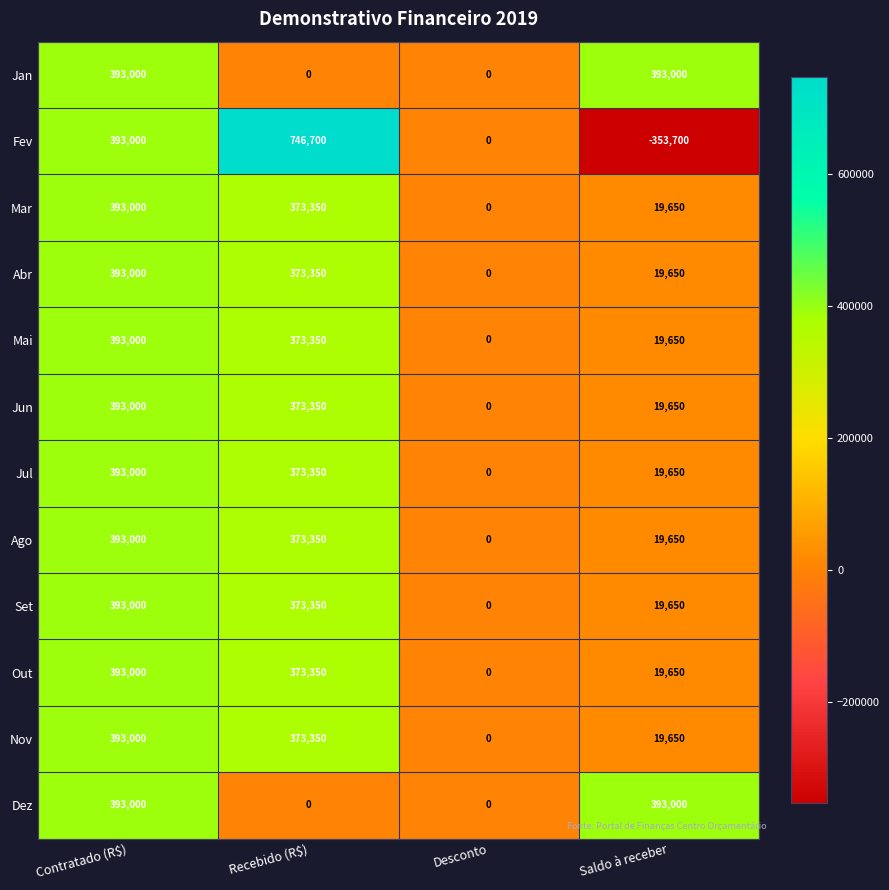

What value does the Mar series have at Saldo à receber, to the nearest 10?

19650